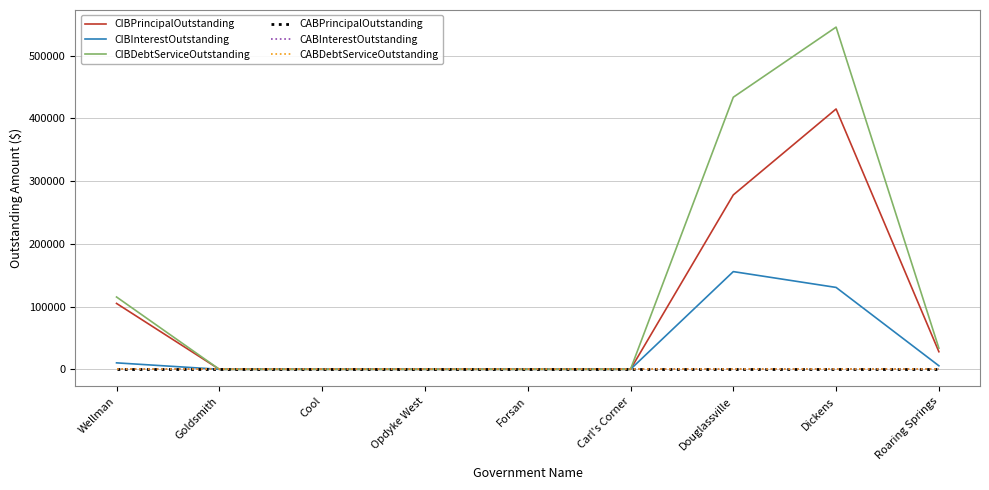

Which series changed the most between Wellman and Cool?

CIBDebtServiceOutstanding